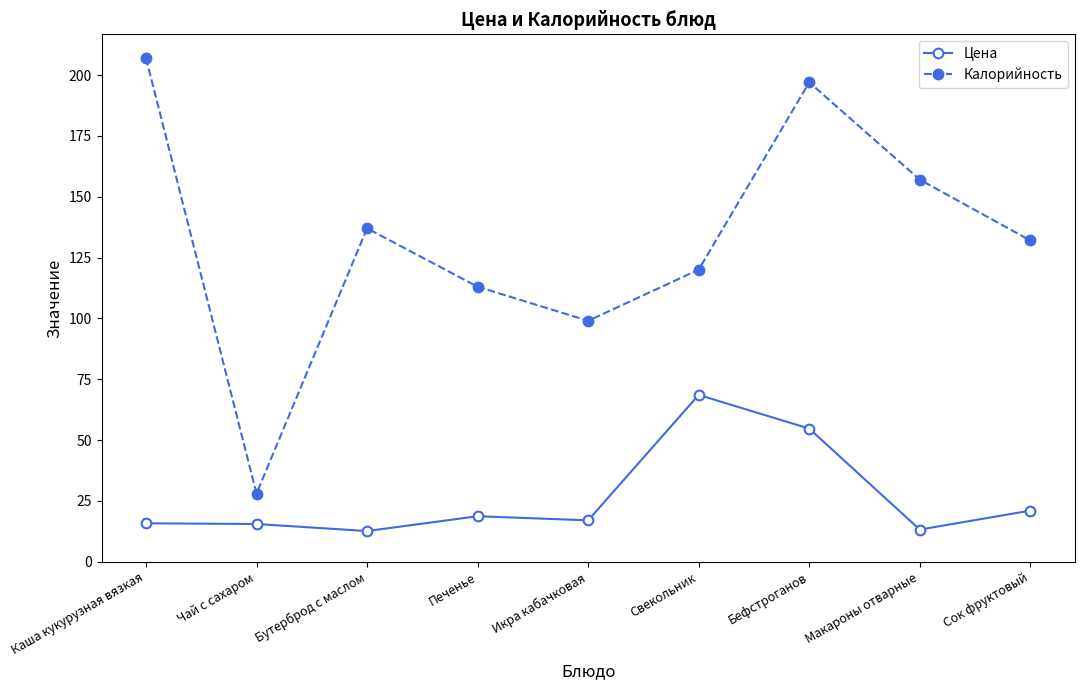

What is the difference between the maximum and second lowest values in the Калорийность series?

108.0